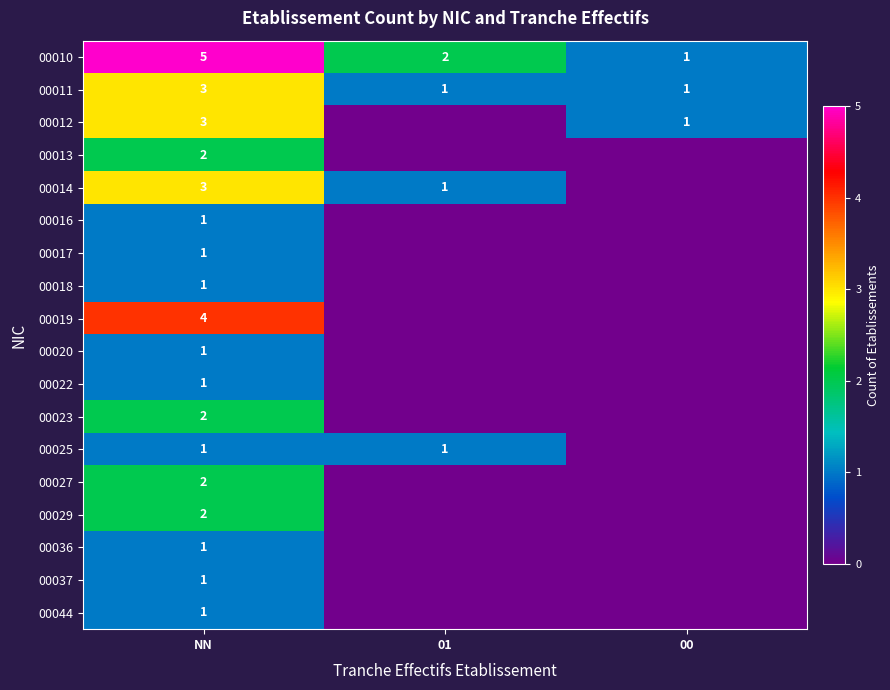

True or false: 00017 has a value of 0 at NN.

False